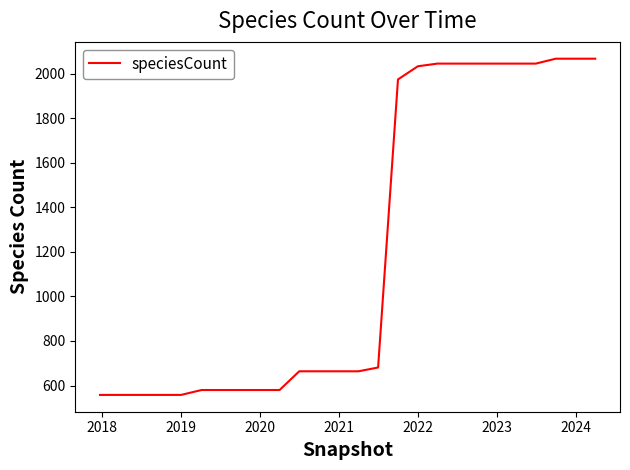

What is the minimum value shown in the chart?

558